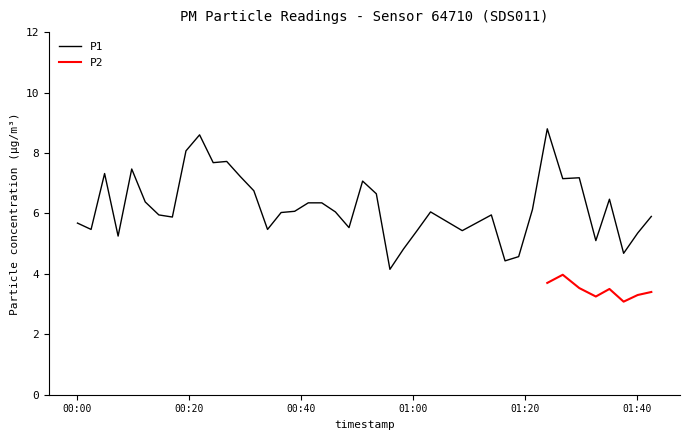

Rank the categories by value from lowest to highest.

2023-07-20T00:55:52, 2023-07-20T01:16:27, 2023-07-20T01:18:53, 2023-07-20T01:37:39, 2023-07-20T00:58:17, 2023-07-20T01:32:41, 2023-07-20T00:07:16, 2023-07-20T01:40:10, 2023-07-20T01:00:43, 2023-07-20T01:08:48, 2023-07-20T00:02:26, 2023-07-20T00:33:59, 2023-07-20T00:48:33, 2023-07-20T00:00:00, 2023-07-20T00:16:58, 2023-07-20T01:42:36, 2023-07-20T00:14:33, 2023-07-20T01:14:00, 2023-07-20T00:36:25, 2023-07-20T00:46:07, 2023-07-20T01:03:08, 2023-07-20T00:38:50, 2023-07-20T01:21:21, 2023-07-20T00:41:16, 2023-07-20T00:43:41, 2023-07-20T00:12:07, 2023-07-20T01:35:07, 2023-07-20T00:53:26, 2023-07-20T00:31:32, 2023-07-20T00:50:59, 2023-07-20T01:26:46, 2023-07-20T01:29:43, 2023-07-20T00:29:07, 2023-07-20T00:04:51, 2023-07-20T00:09:42, 2023-07-20T00:24:16, 2023-07-20T00:26:41, 2023-07-20T00:19:24, 2023-07-20T00:21:50, 2023-07-20T01:24:00